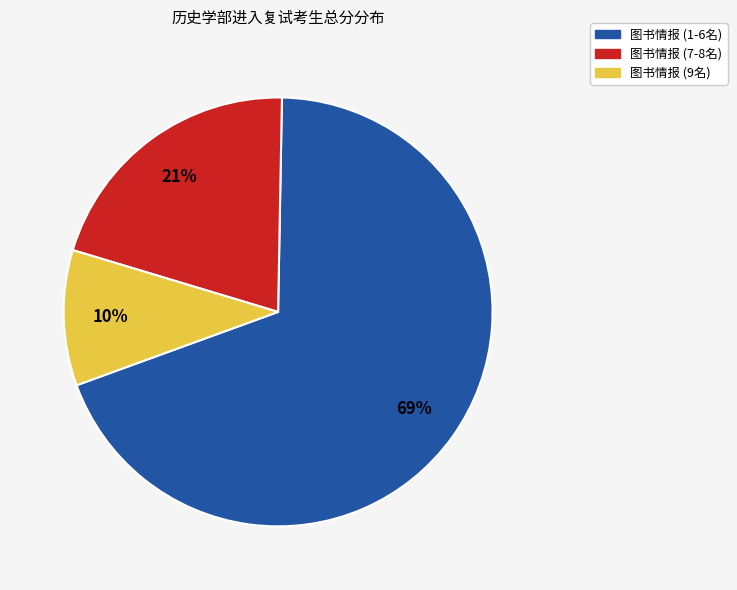

Is there a majority slice in this chart?

Yes